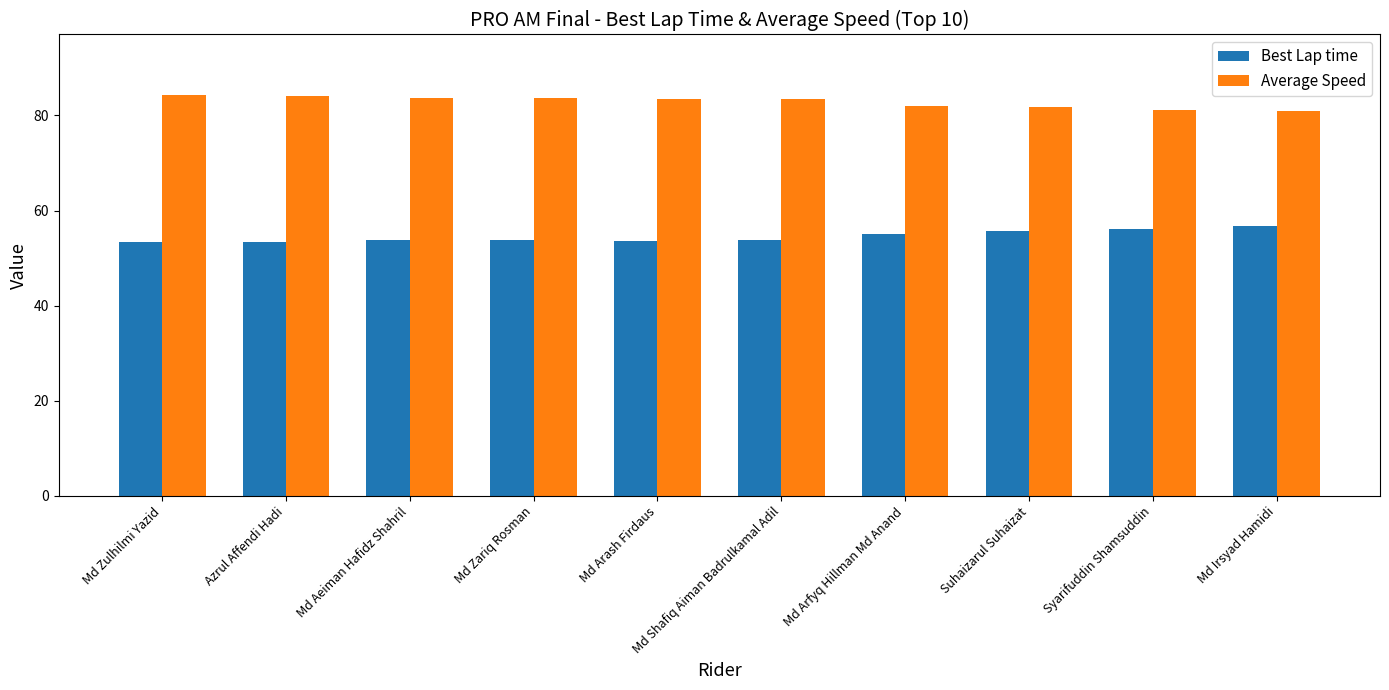

What is the difference between the maximum and minimum values in the Average Speed series?

3.4